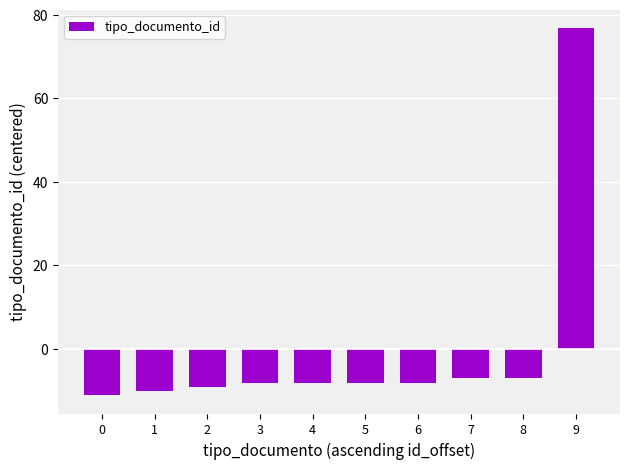

Does the chart contain any negative values?

Yes